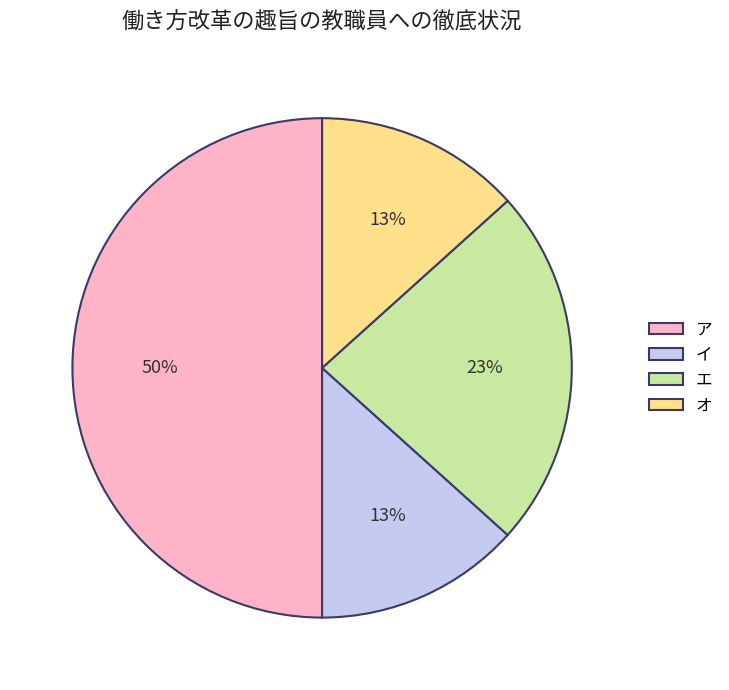

What is the ratio of the value at オ to the value at エ?

0.6